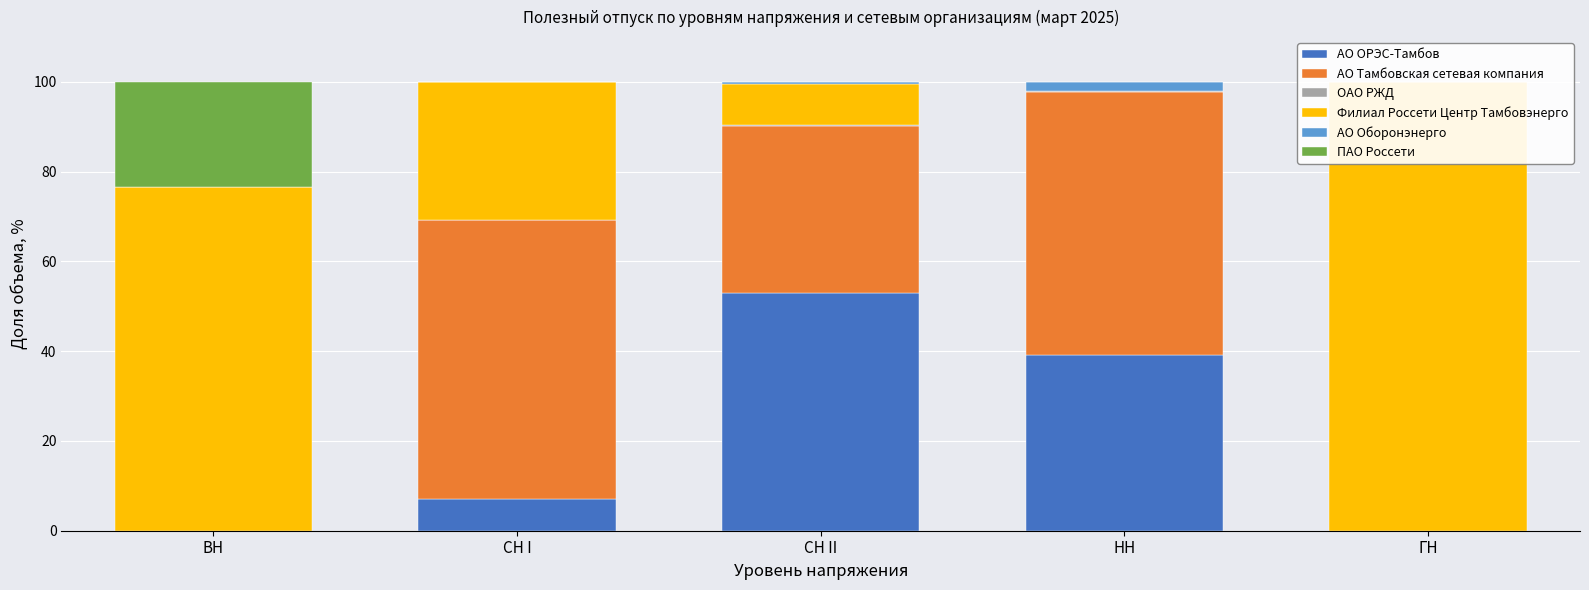

Is it true that Филиал Россети Центр Тамбовэнерго equals 9.0 at СН II?

True